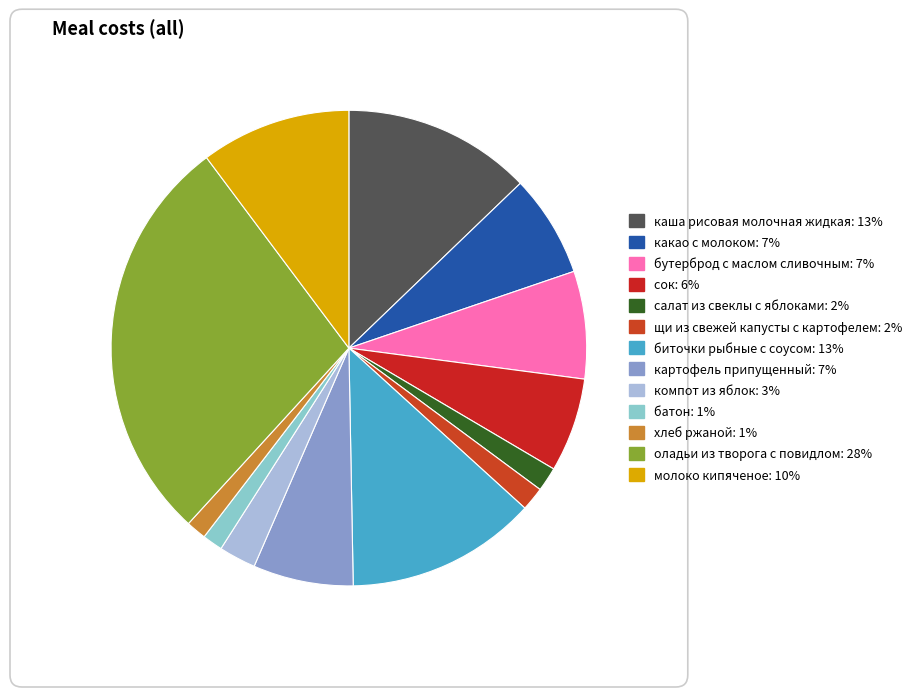

What percentage do бутерброд с маслом сливочным and каша рисовая молочная жидкая together represent?

20.1%